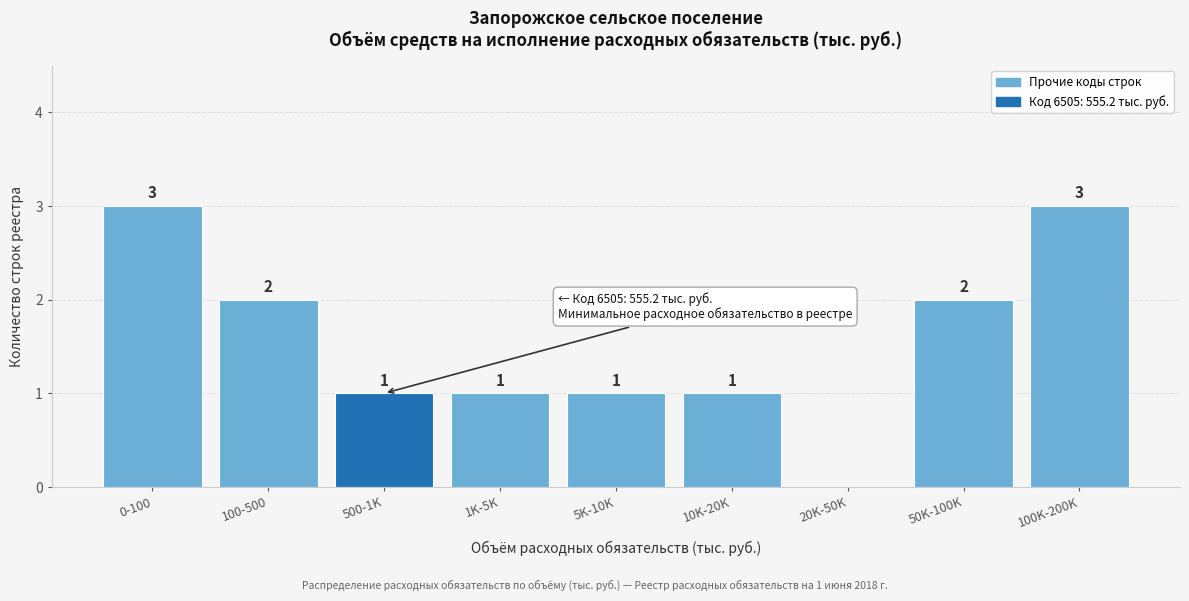

Reading left to right, transcribe all the data shown in this chart.

0-100=3	100-500=2	500-1K=1	1K-5K=1	5K-10K=1	10K-20K=1	20K-50K=0	50K-100K=2	100K-200K=3